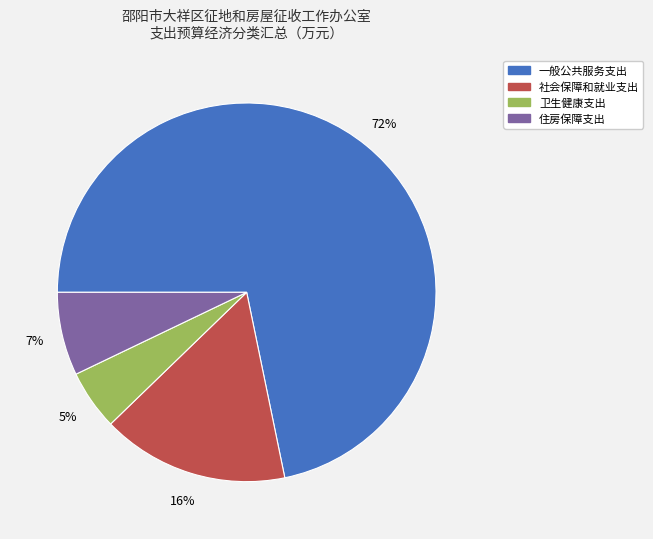

The 一般公共服务支出 slice represents 79% of the pie. True or false?

False